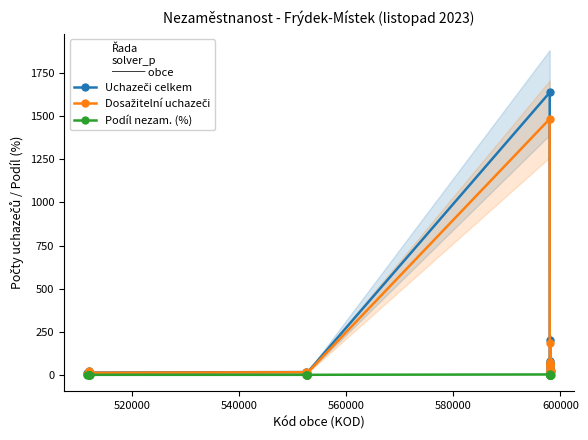

True or false: Podíl nezam. (%) and Uchazeči celkem cross at least once.

False